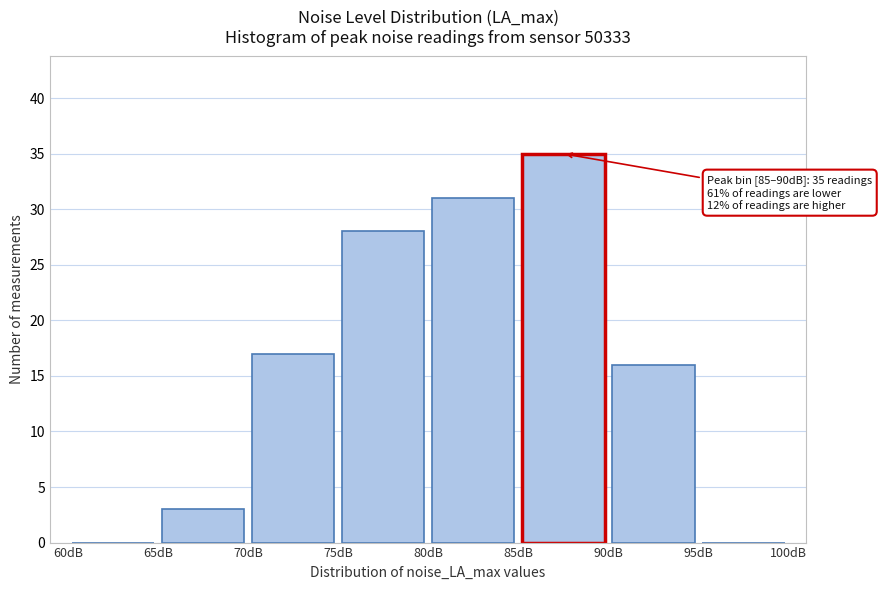

Which range on the x-axis has the tallest bar?

85 to 90